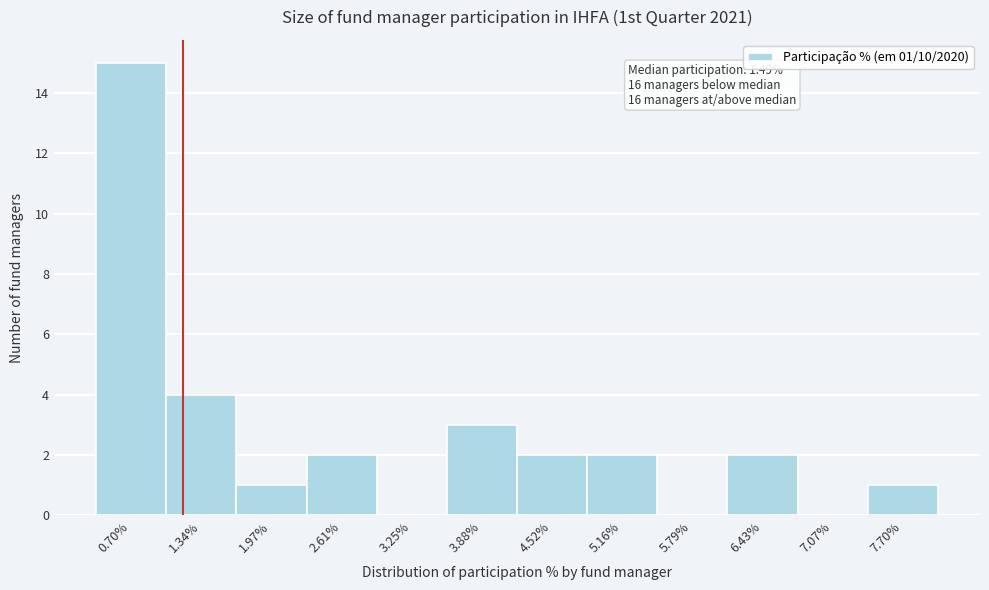

Reading right to left, what are all the values shown in this chart?

7.70%=1	7.07%=0	6.43%=2	5.79%=0	5.16%=2	4.52%=2	3.88%=3	3.25%=0	2.61%=2	1.97%=1	1.34%=4	0.70%=15